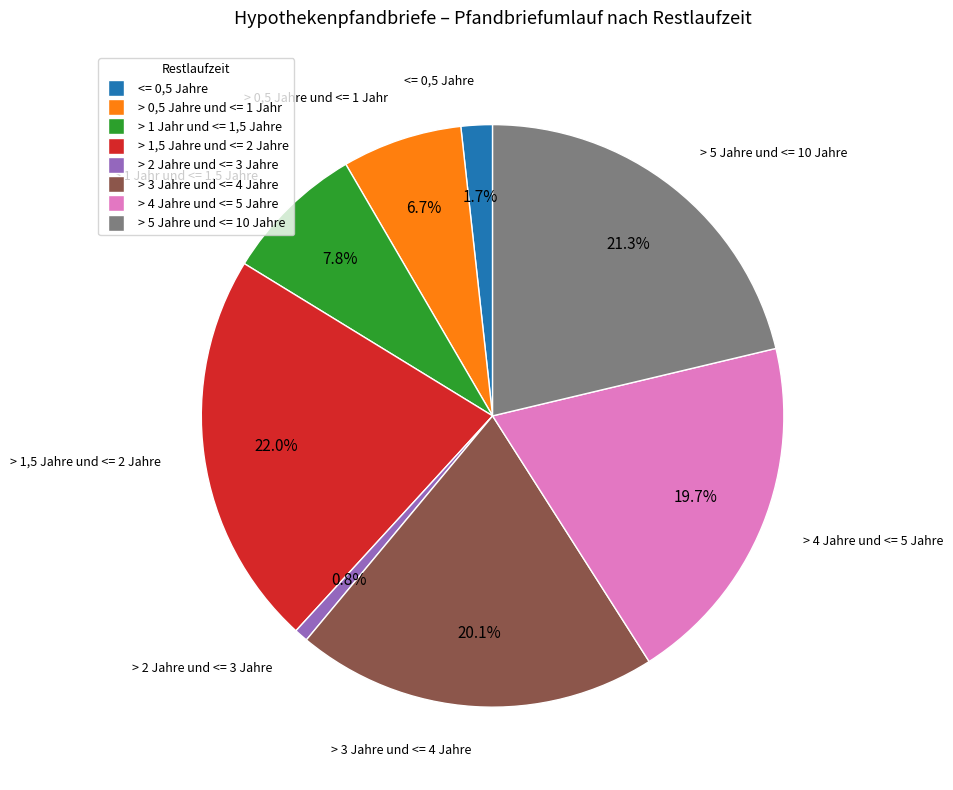

True or false: > 3 Jahre und <= 4 Jahre accounts for 27% of the total.

False